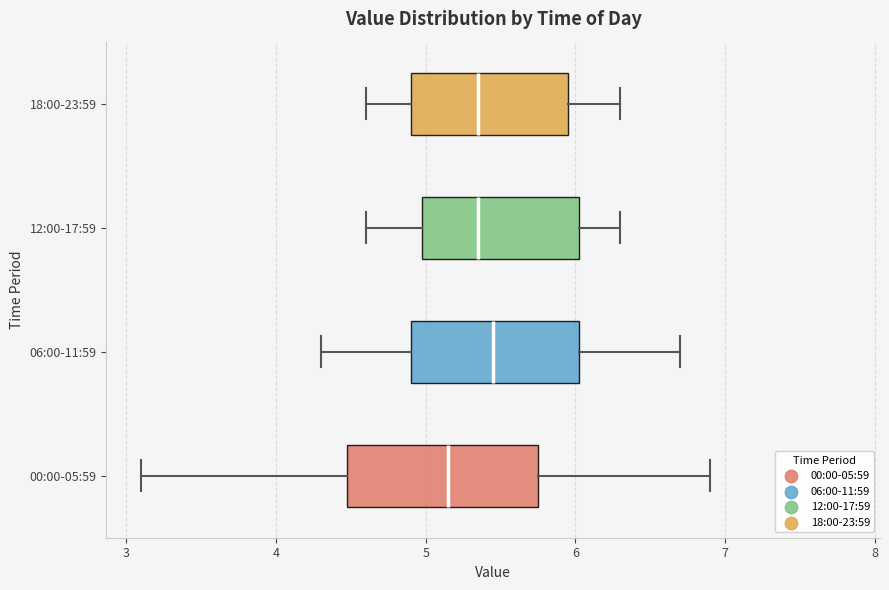

Reading bottom to top, read every box against the x-axis: the position of its median line, the range the box covers, and the ends of its whiskers. The values are not printed on the chart, so give them approximately, as read against the axis.

00:00-05:59: median 5.2, box 4.5 to 5.8, whiskers 3.1 to 6.9
06:00-11:59: median 5.5, box 4.9 to 6.0, whiskers 4.3 to 6.7
12:00-17:59: median 5.4, box 5.0 to 6.0, whiskers 4.6 to 6.3
18:00-23:59: median 5.4, box 4.9 to 6.0, whiskers 4.6 to 6.3